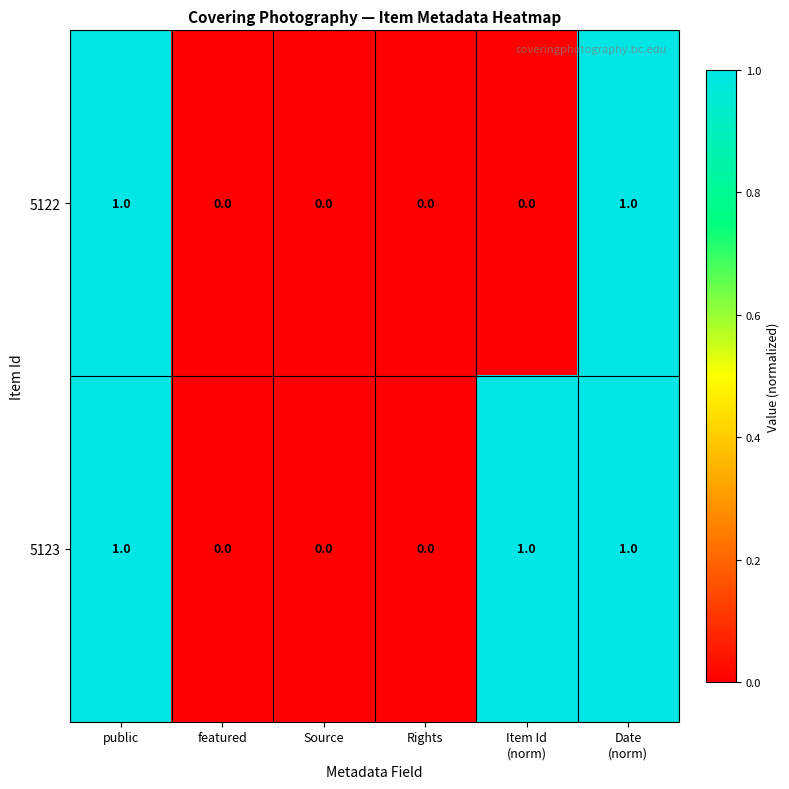

Is it true that 5123 equals 0 at featured?

True